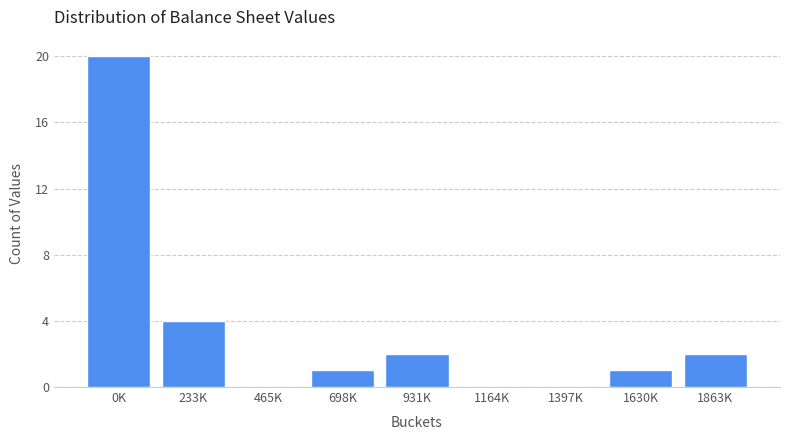

Reading right to left, list all the values displayed in this chart.

1863K=2	1630K=1	1397K=0	1164K=0	931K=2	698K=1	465K=0	233K=4	0K=20